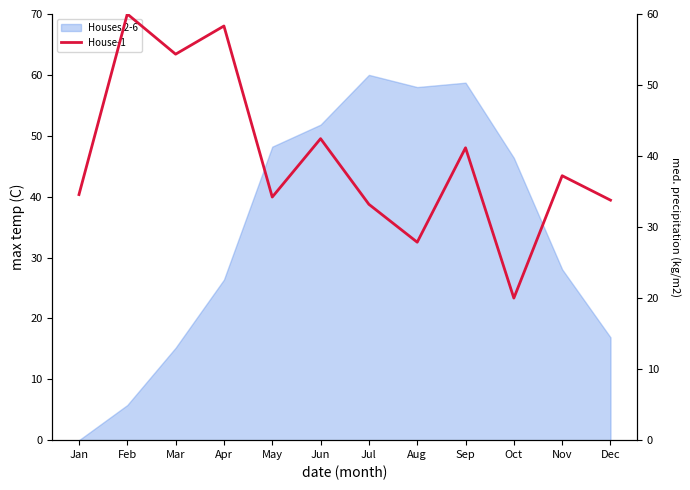

What is the greatest value displayed?

60.0